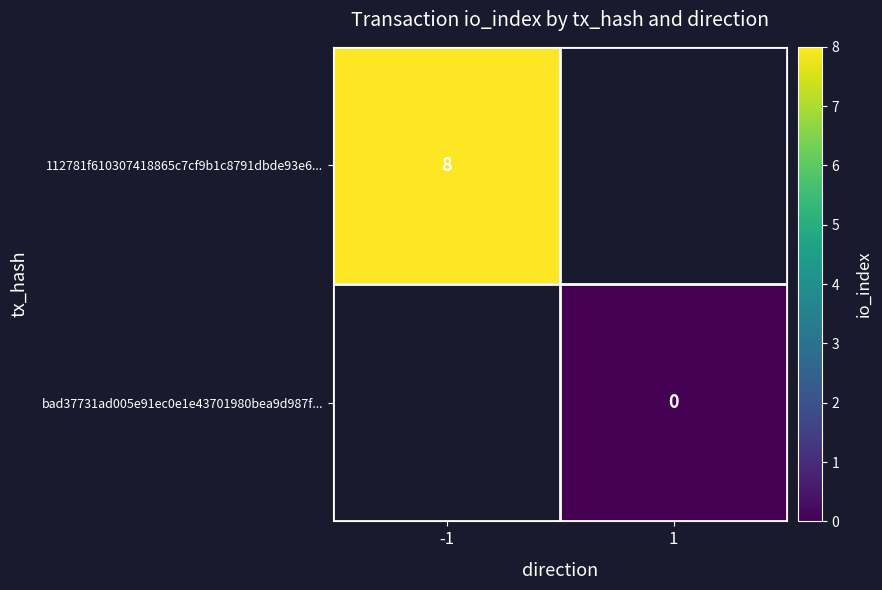

Is it true that 112781f610307418865c7cf9b1c8791dbde93e6... equals 11.2 at -1?

False